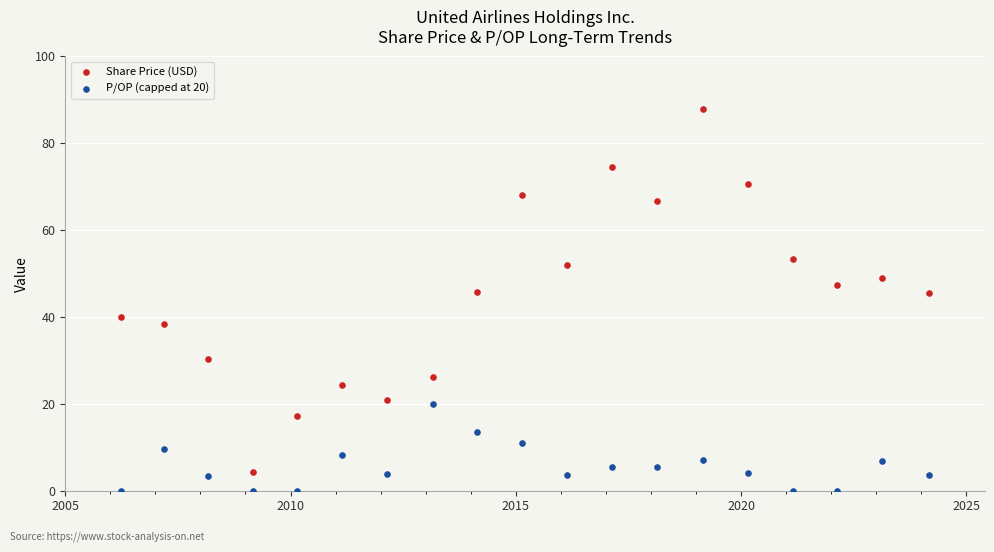

What are all the series names shown in the legend?

Share Price (USD), P/OP (capped at 20)